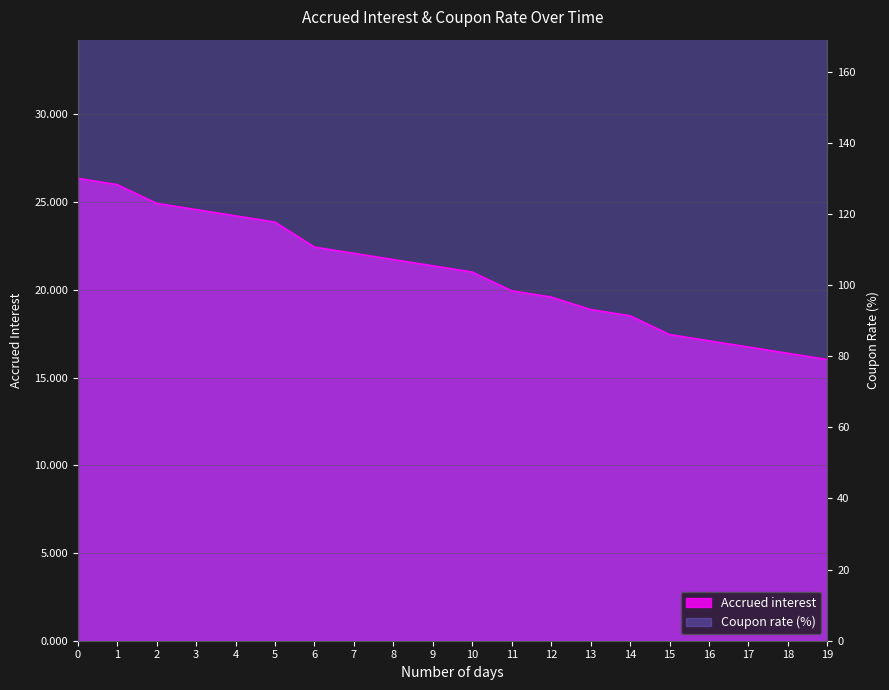

Does the chart display data point markers on the line(s)?

No